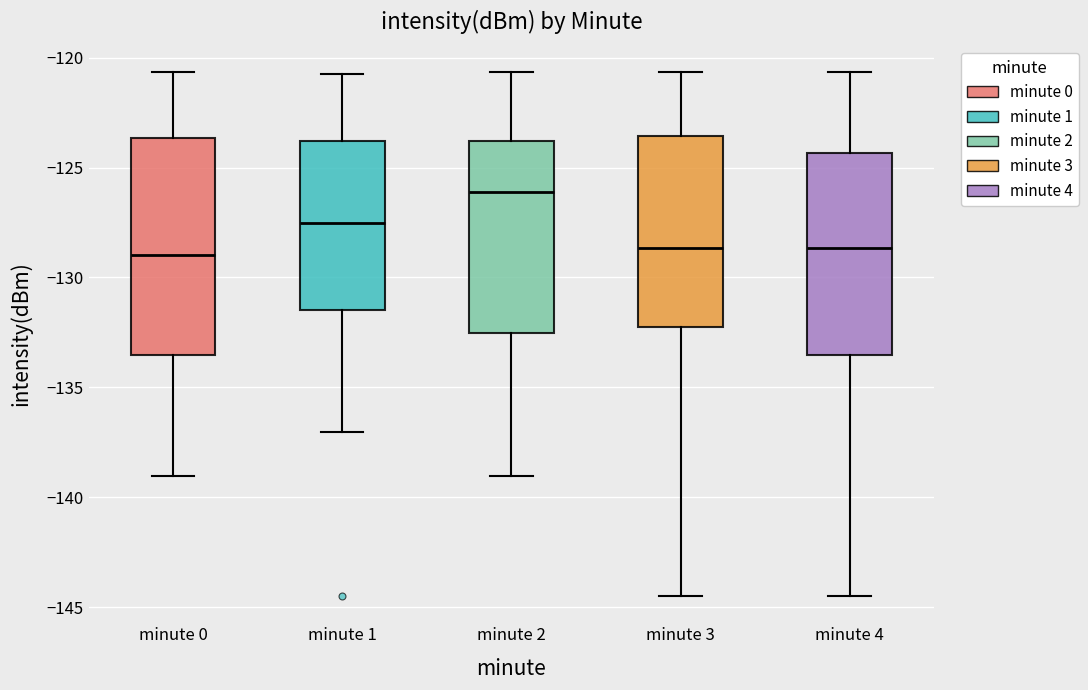

Where is the lower edge of the box for minute 0 on the y-axis? The values are not printed on the chart, so give them approximately, as read against the axis.

-133.5